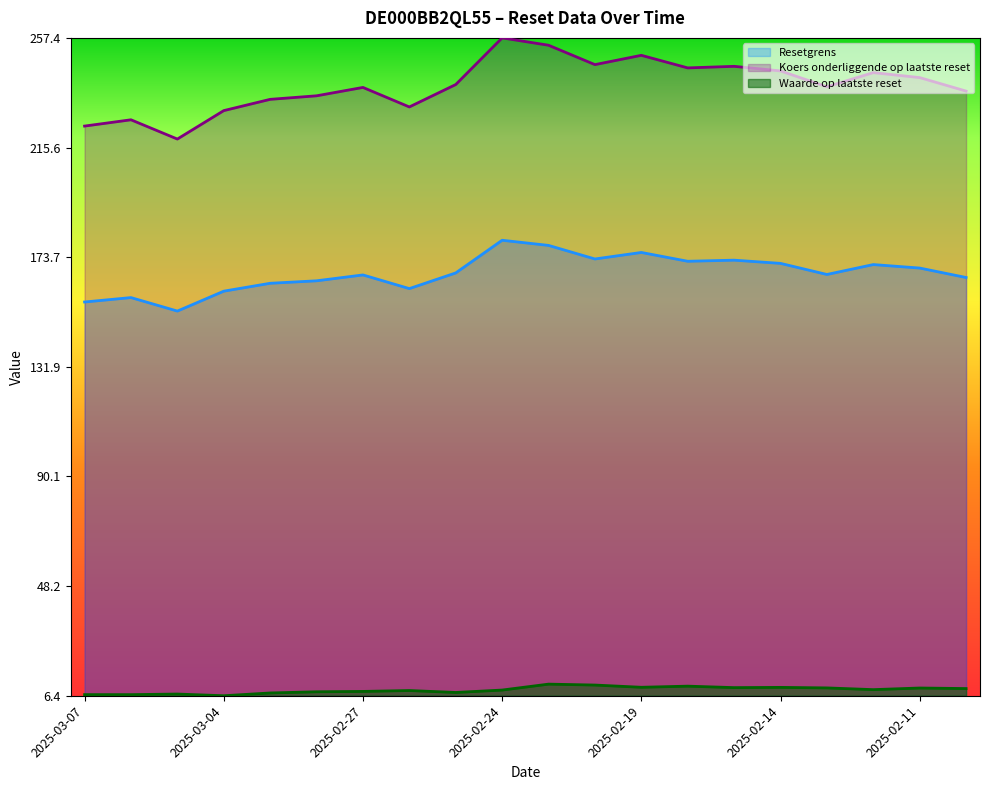

True or false: Koers onderliggende op laatste reset and Waarde op laatste reset cross at least once.

False